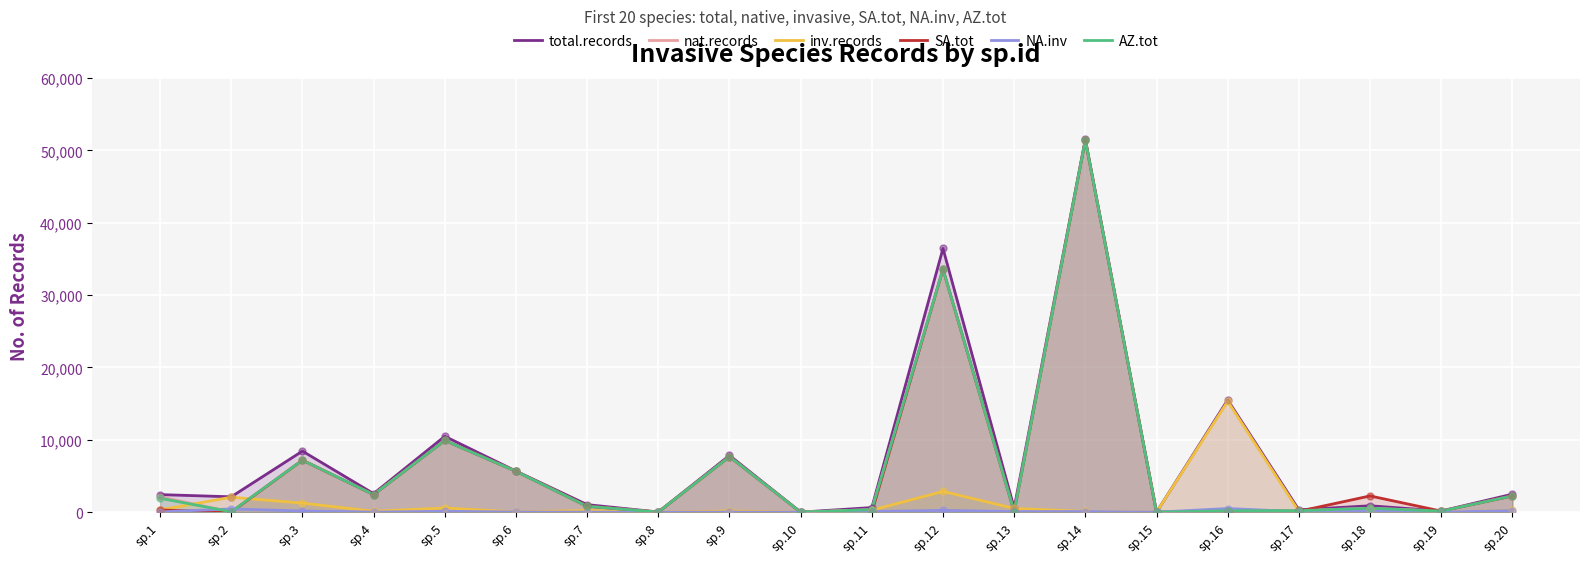

Which series contains the lowest Y value?

nat.records